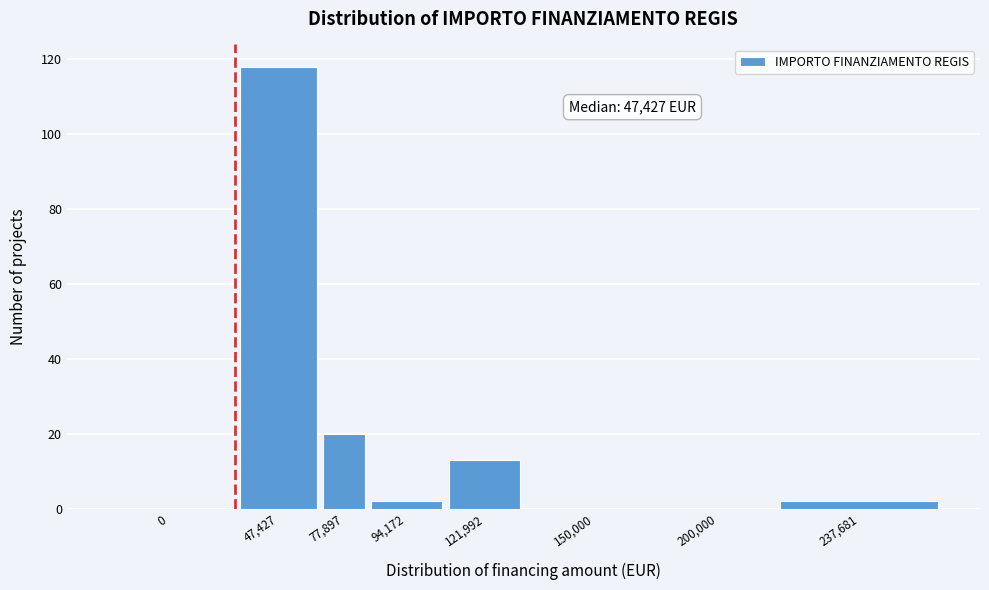

Reading left to right, extract all data points from this chart.

0=0	47,427=118	77,897=20	94,172=2	121,992=13	150,000=0	200,000=0	237,681=2